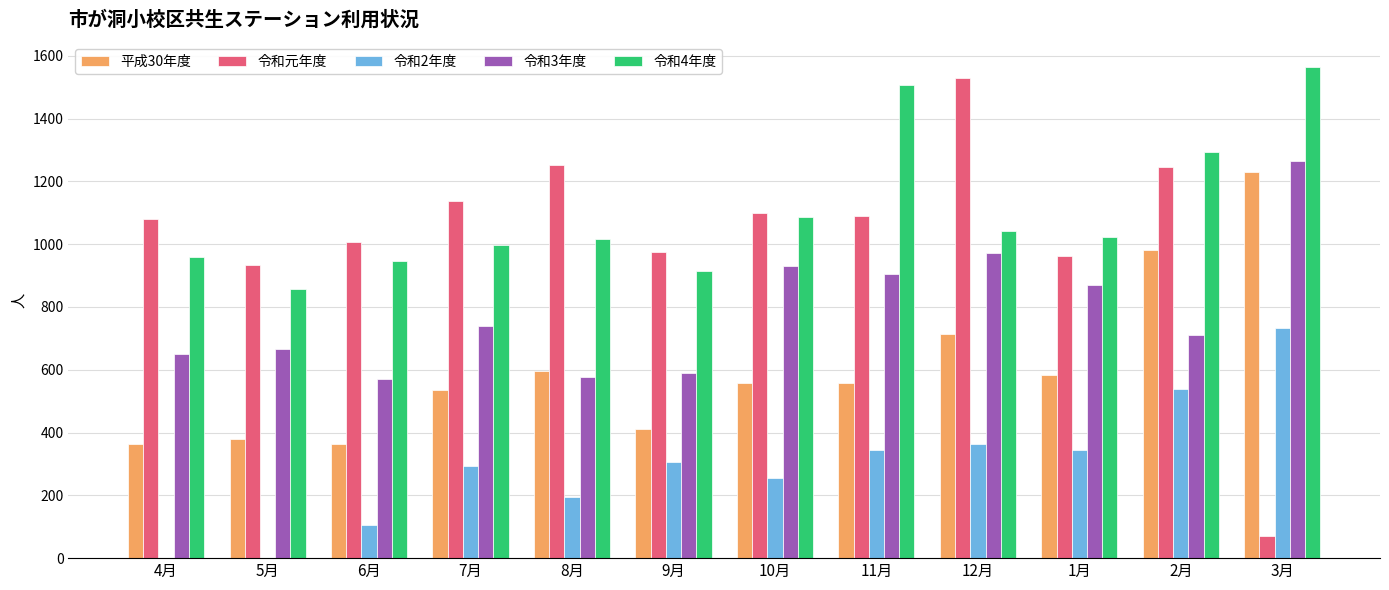

How many groups of bars are there?

12